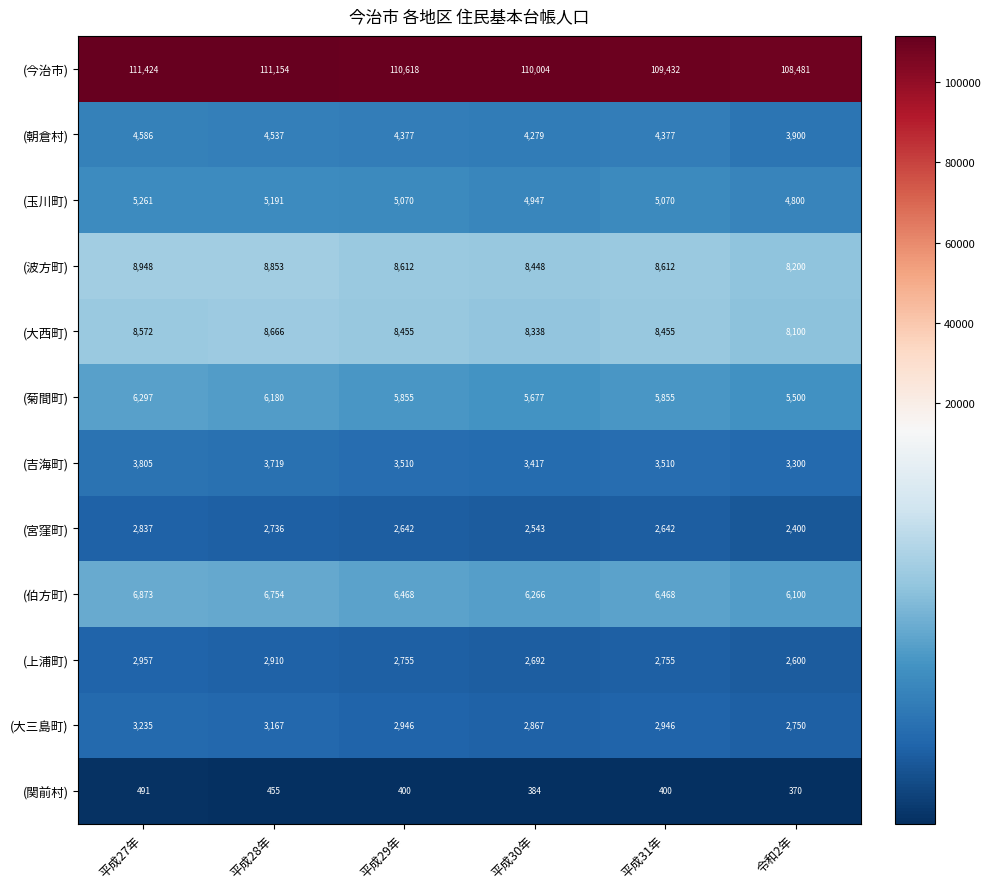

Is the value of (朝倉村) at 平成30年 greater than the value of (大西町) at 平成30年?

No